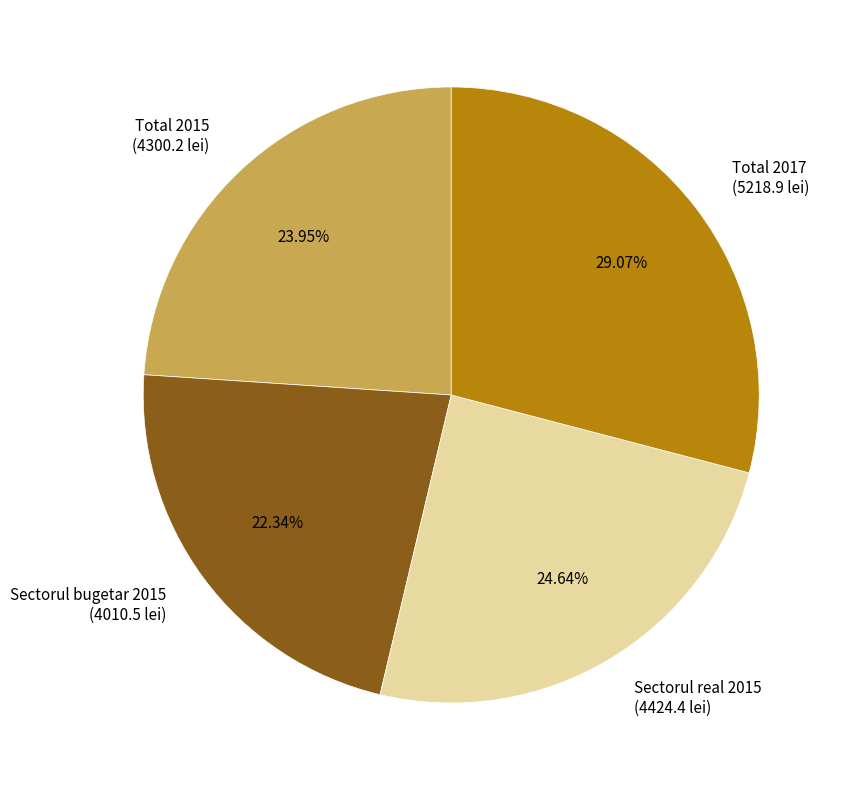

Rank the categories by value from lowest to highest.

Sectorul bugetar 2015 (4010.5 lei), Total 2015 (4300.2 lei), Sectorul real 2015 (4424.4 lei), Total 2017 (5218.9 lei)